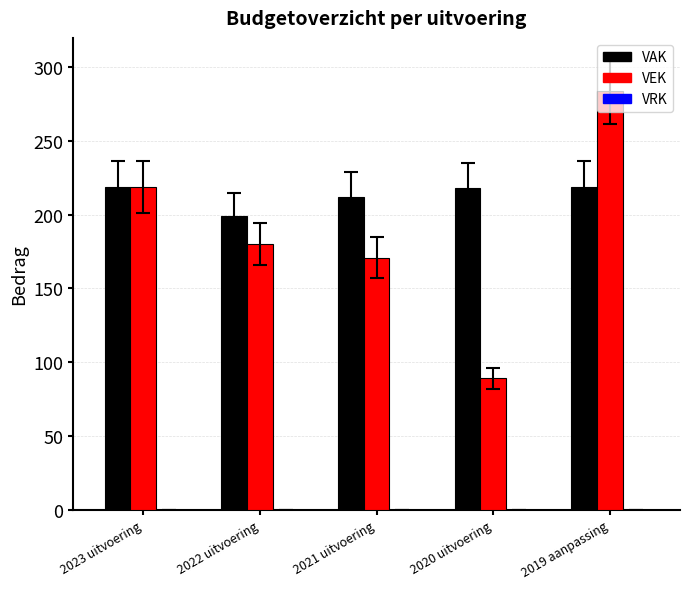

What is the average value of the VAK series?

213